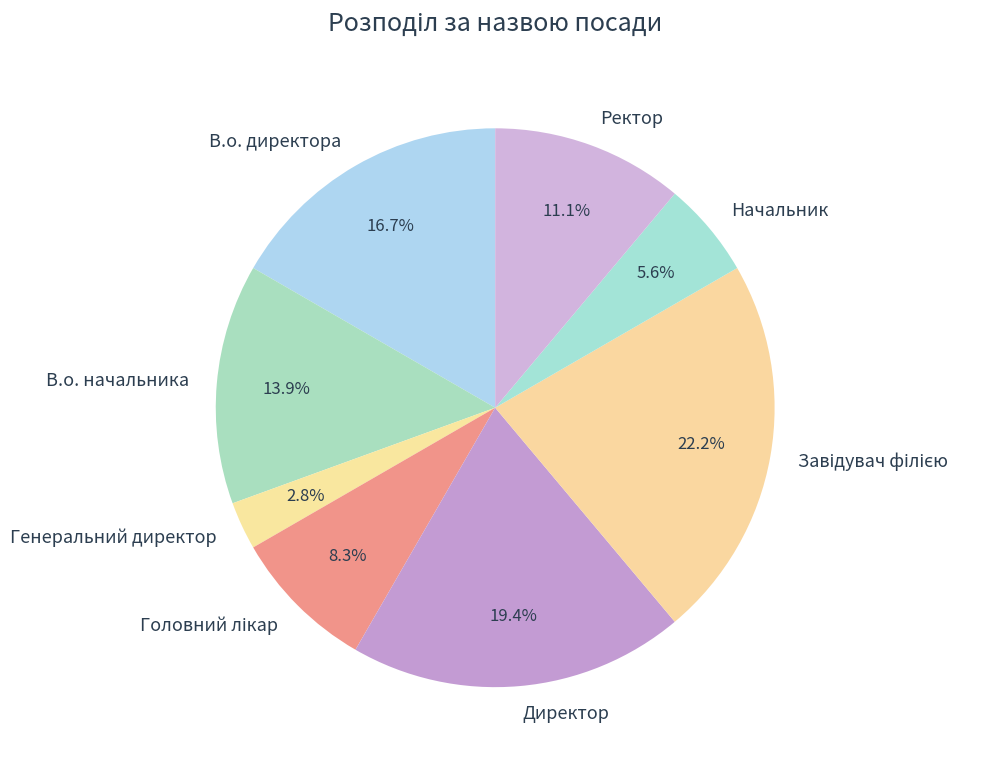

Approximately how many times larger is the value at Директор compared to Начальник?

3.5